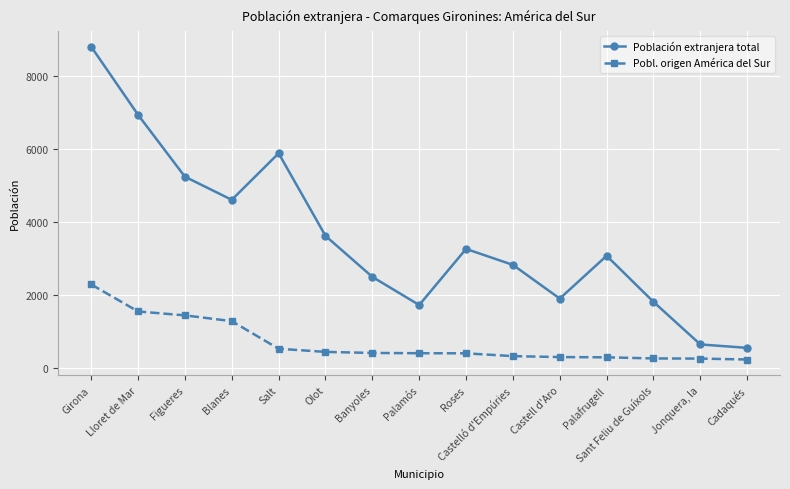

The Pobl. origen América del Sur series shows 1879 at Blanes. True or false?

False